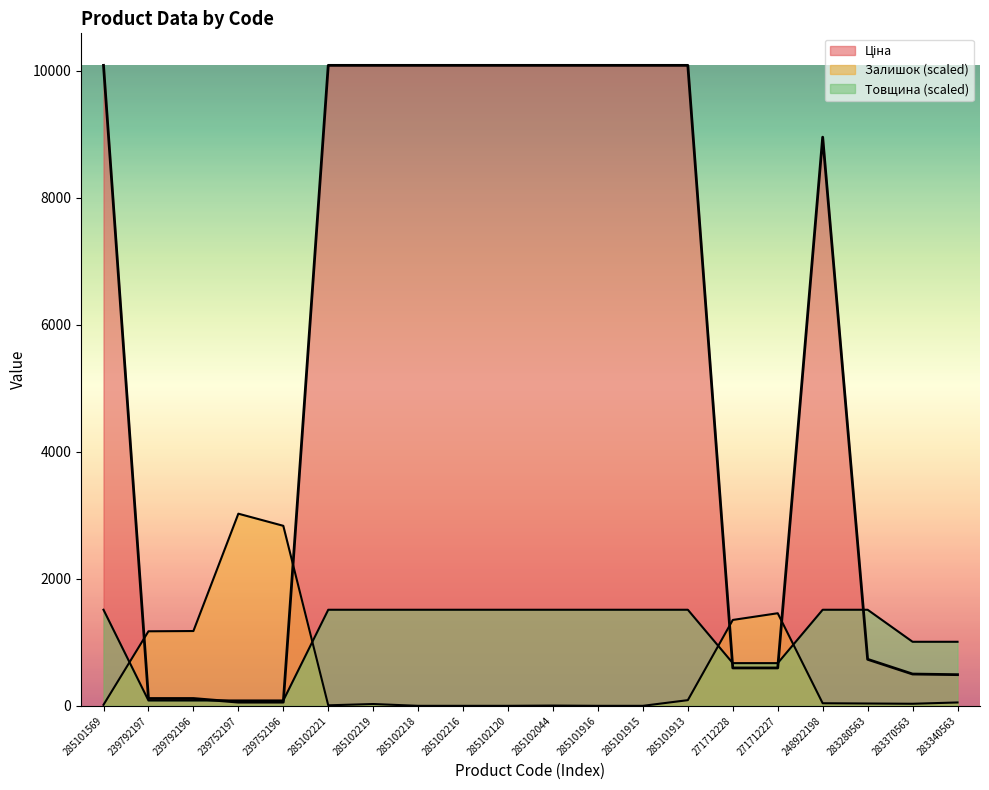

What is the maximum value for Ціна?

10085.8